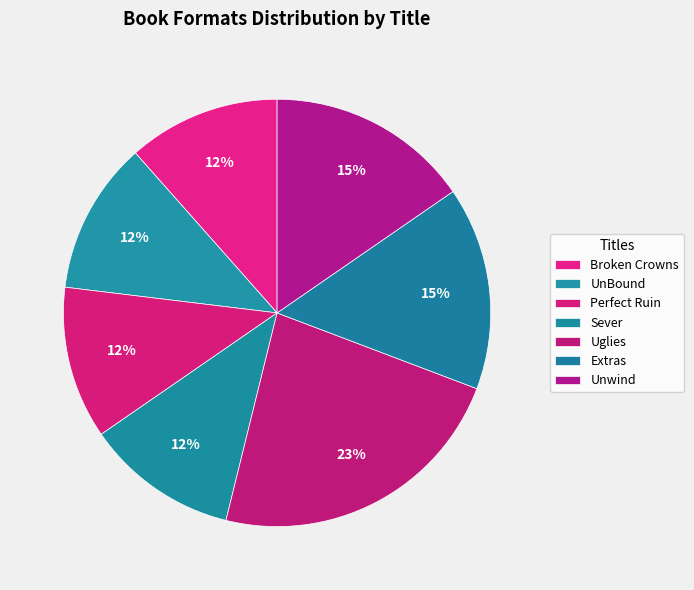

Approximately how many times larger is the value at UnBound compared to Sever?

1.0